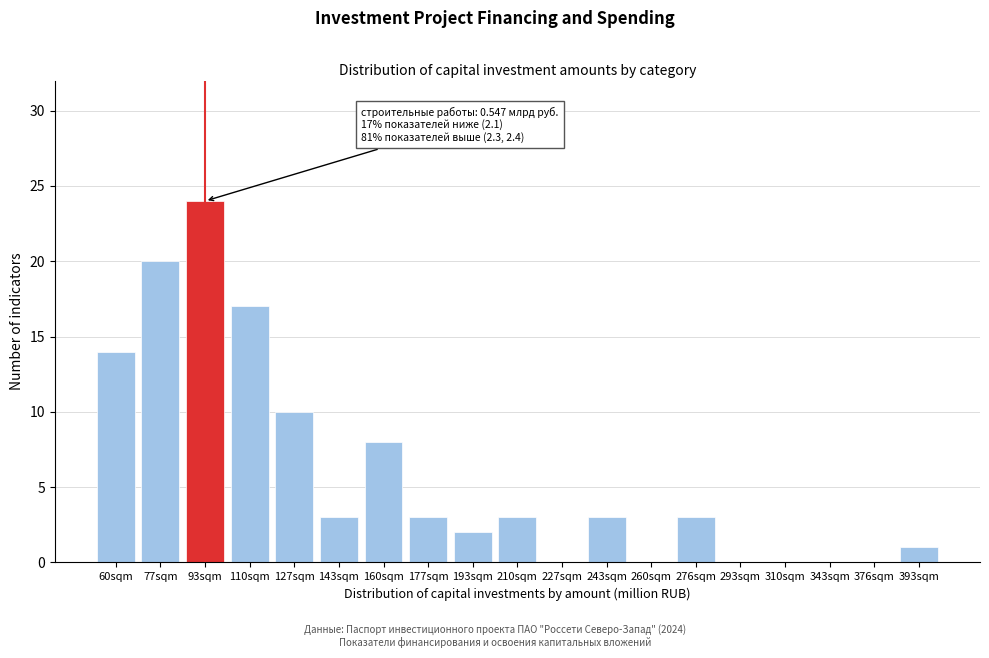

Reading left to right, what are all the values shown in this chart?

60sqm=14	77sqm=20	93sqm=24	110sqm=17	127sqm=10	143sqm=3	160sqm=8	177sqm=3	193sqm=2	210sqm=3	227sqm=0	243sqm=3	260sqm=0	276sqm=3	293sqm=0	310sqm=0	343sqm=0	376sqm=0	393sqm=1